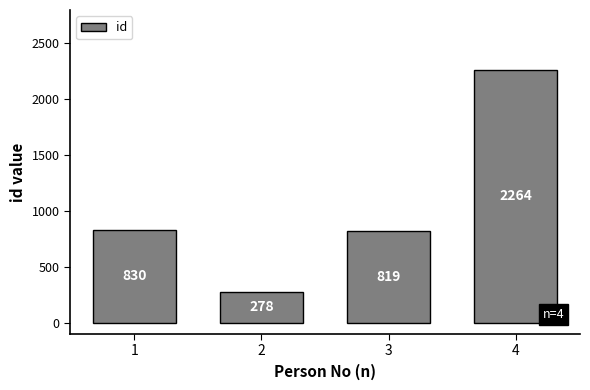

What is the greatest value displayed?

2264